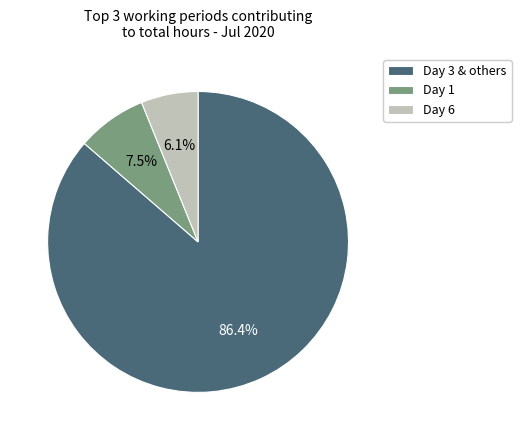

Do Day 3 & others and Day 1 together represent more than half of the pie?

Yes